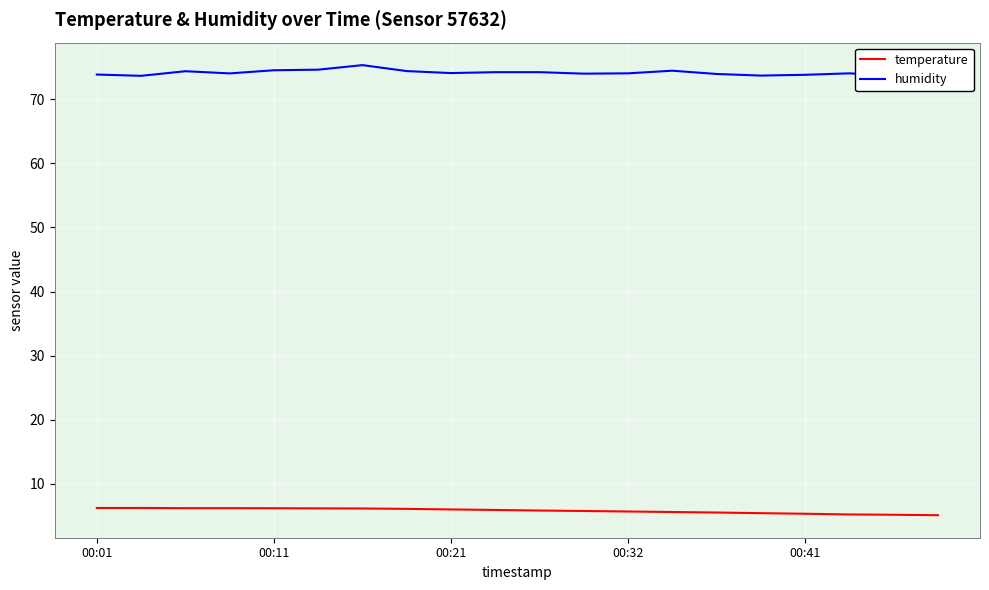

Is it true that temperature equals 10.4 at 00:21?

False